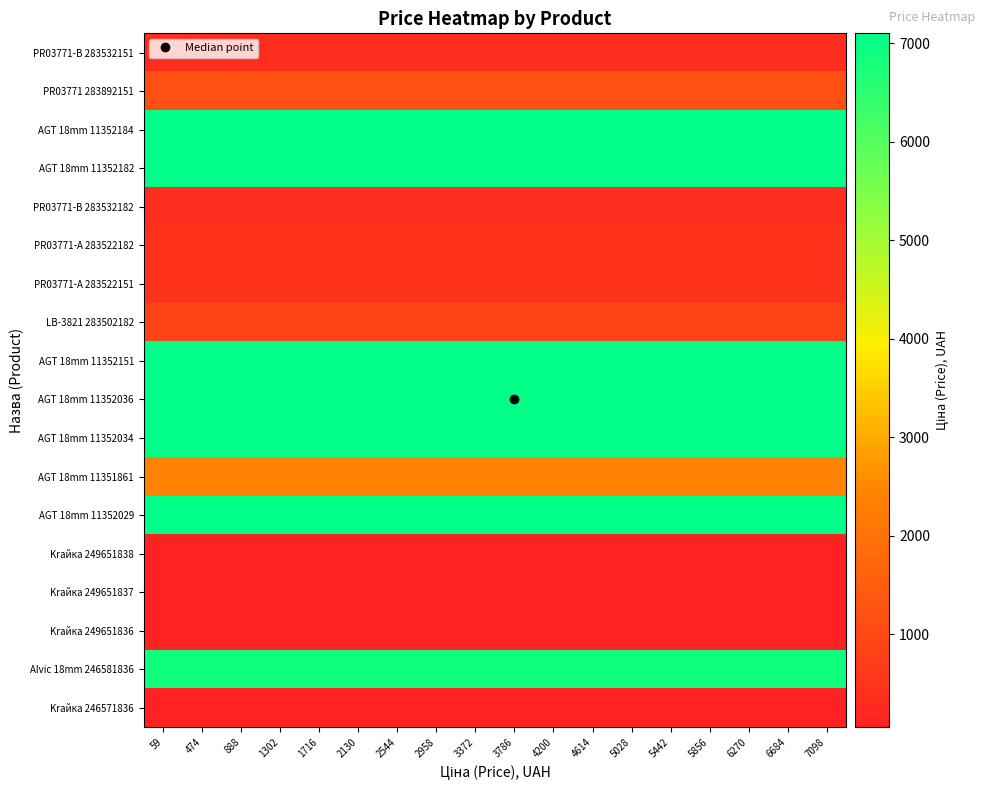

Reading left to right, transcribe all the data shown in this chart.

PR03771-B 283532151: 59=352.2	474=352.2	888=352.2	1302=352.2	1716=352.2	2130=352.2	2544=352.2	2958=352.2	3372=352.2	3786=352.2	4200=352.2	4614=352.2	5028=352.2	5442=352.2	5856=352.2	6270=352.2	6684=352.2	7098=352.2
PR03771 283892151: 59=1174.7	474=1174.7	888=1174.7	1302=1174.7	1716=1174.7	2130=1174.7	2544=1174.7	2958=1174.7	3372=1174.7	3786=1174.7	4200=1174.7	4614=1174.7	5028=1174.7	5442=1174.7	5856=1174.7	6270=1174.7	6684=1174.7	7098=1174.7
AGT 18mm 11352184: 59=7098.8	474=7098.8	888=7098.8	1302=7098.8	1716=7098.8	2130=7098.8	2544=7098.8	2958=7098.8	3372=7098.8	3786=7098.8	4200=7098.8	4614=7098.8	5028=7098.8	5442=7098.8	5856=7098.8	6270=7098.8	6684=7098.8	7098=7098.8
AGT 18mm 11352182: 59=7098.8	474=7098.8	888=7098.8	1302=7098.8	1716=7098.8	2130=7098.8	2544=7098.8	2958=7098.8	3372=7098.8	3786=7098.8	4200=7098.8	4614=7098.8	5028=7098.8	5442=7098.8	5856=7098.8	6270=7098.8	6684=7098.8	7098=7098.8
PR03771-B 283532182: 59=352.2	474=352.2	888=352.2	1302=352.2	1716=352.2	2130=352.2	2544=352.2	2958=352.2	3372=352.2	3786=352.2	4200=352.2	4614=352.2	5028=352.2	5442=352.2	5856=352.2	6270=352.2	6684=352.2	7098=352.2
PR03771-A 283522182: 59=460.8	474=460.8	888=460.8	1302=460.8	1716=460.8	2130=460.8	2544=460.8	2958=460.8	3372=460.8	3786=460.8	4200=460.8	4614=460.8	5028=460.8	5442=460.8	5856=460.8	6270=460.8	6684=460.8	7098=460.8
PR03771-A 283522151: 59=460.8	474=460.8	888=460.8	1302=460.8	1716=460.8	2130=460.8	2544=460.8	2958=460.8	3372=460.8	3786=460.8	4200=460.8	4614=460.8	5028=460.8	5442=460.8	5856=460.8	6270=460.8	6684=460.8	7098=460.8
LB-3821 283502182: 59=865.9	474=865.9	888=865.9	1302=865.9	1716=865.9	2130=865.9	2544=865.9	2958=865.9	3372=865.9	3786=865.9	4200=865.9	4614=865.9	5028=865.9	5442=865.9	5856=865.9	6270=865.9	6684=865.9	7098=865.9
AGT 18mm 11352151: 59=7098.8	474=7098.8	888=7098.8	1302=7098.8	1716=7098.8	2130=7098.8	2544=7098.8	2958=7098.8	3372=7098.8	3786=7098.8	4200=7098.8	4614=7098.8	5028=7098.8	5442=7098.8	5856=7098.8	6270=7098.8	6684=7098.8	7098=7098.8
AGT 18mm 11352036: 59=7098.8	474=7098.8	888=7098.8	1302=7098.8	1716=7098.8	2130=7098.8	2544=7098.8	2958=7098.8	3372=7098.8	3786=7098.8	4200=7098.8	4614=7098.8	5028=7098.8	5442=7098.8	5856=7098.8	6270=7098.8	6684=7098.8	7098=7098.8
AGT 18mm 11352034: 59=7098.8	474=7098.8	888=7098.8	1302=7098.8	1716=7098.8	2130=7098.8	2544=7098.8	2958=7098.8	3372=7098.8	3786=7098.8	4200=7098.8	4614=7098.8	5028=7098.8	5442=7098.8	5856=7098.8	6270=7098.8	6684=7098.8	7098=7098.8
AGT 18mm 11351861: 59=2372.4	474=2372.4	888=2372.4	1302=2372.4	1716=2372.4	2130=2372.4	2544=2372.4	2958=2372.4	3372=2372.4	3786=2372.4	4200=2372.4	4614=2372.4	5028=2372.4	5442=2372.4	5856=2372.4	6270=2372.4	6684=2372.4	7098=2372.4
AGT 18mm 11352029: 59=7098.8	474=7098.8	888=7098.8	1302=7098.8	1716=7098.8	2130=7098.8	2544=7098.8	2958=7098.8	3372=7098.8	3786=7098.8	4200=7098.8	4614=7098.8	5028=7098.8	5442=7098.8	5856=7098.8	6270=7098.8	6684=7098.8	7098=7098.8
Krайка 249651838: 59=72.7	474=72.7	888=72.7	1302=72.7	1716=72.7	2130=72.7	2544=72.7	2958=72.7	3372=72.7	3786=72.7	4200=72.7	4614=72.7	5028=72.7	5442=72.7	5856=72.7	6270=72.7	6684=72.7	7098=72.7
Krайка 249651837: 59=72.7	474=72.7	888=72.7	1302=72.7	1716=72.7	2130=72.7	2544=72.7	2958=72.7	3372=72.7	3786=72.7	4200=72.7	4614=72.7	5028=72.7	5442=72.7	5856=72.7	6270=72.7	6684=72.7	7098=72.7
Krайка 249651836: 59=72.7	474=72.7	888=72.7	1302=72.7	1716=72.7	2130=72.7	2544=72.7	2958=72.7	3372=72.7	3786=72.7	4200=72.7	4614=72.7	5028=72.7	5442=72.7	5856=72.7	6270=72.7	6684=72.7	7098=72.7
Alvic 18mm 246581836: 59=6869.4	474=6869.4	888=6869.4	1302=6869.4	1716=6869.4	2130=6869.4	2544=6869.4	2958=6869.4	3372=6869.4	3786=6869.4	4200=6869.4	4614=6869.4	5028=6869.4	5442=6869.4	5856=6869.4	6270=6869.4	6684=6869.4	7098=6869.4
Krайка 246571836: 59=60.0	474=60.0	888=60.0	1302=60.0	1716=60.0	2130=60.0	2544=60.0	2958=60.0	3372=60.0	3786=60.0	4200=60.0	4614=60.0	5028=60.0	5442=60.0	5856=60.0	6270=60.0	6684=60.0	7098=60.0